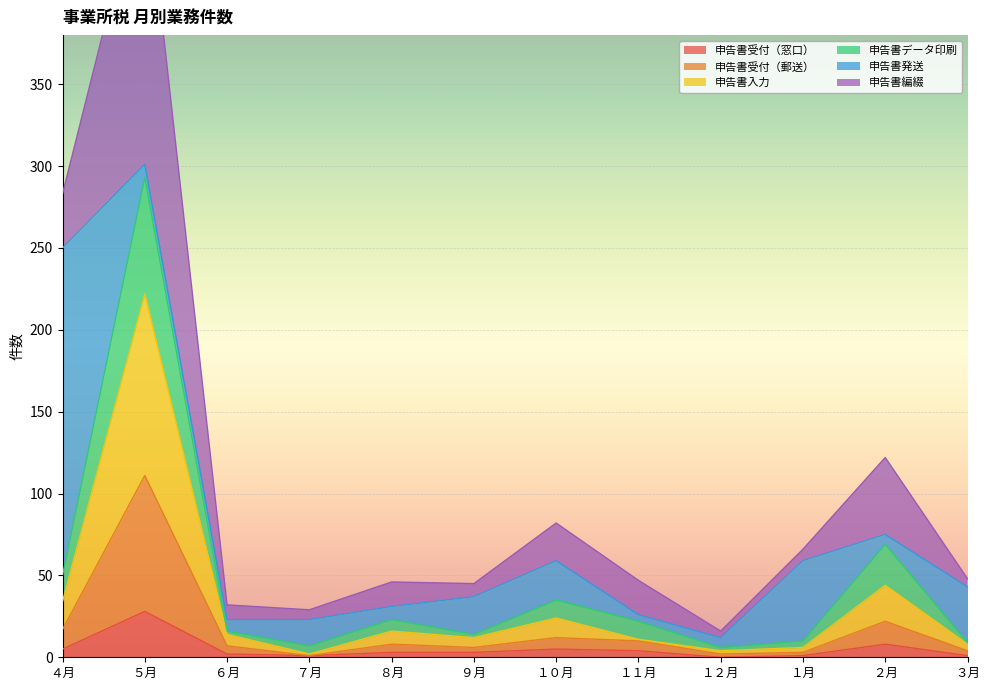

True or false: 申告書入力 has more than 1 points higher than both neighbors.

True